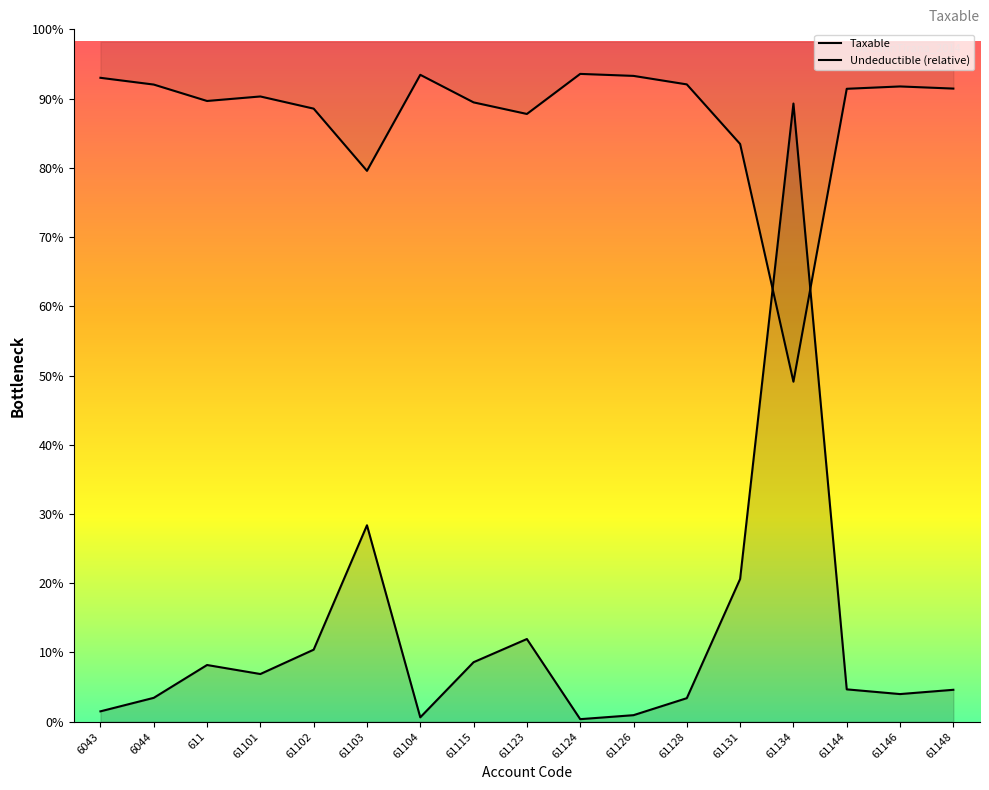

True or false: there are more than 1 points higher than both neighbors.

True